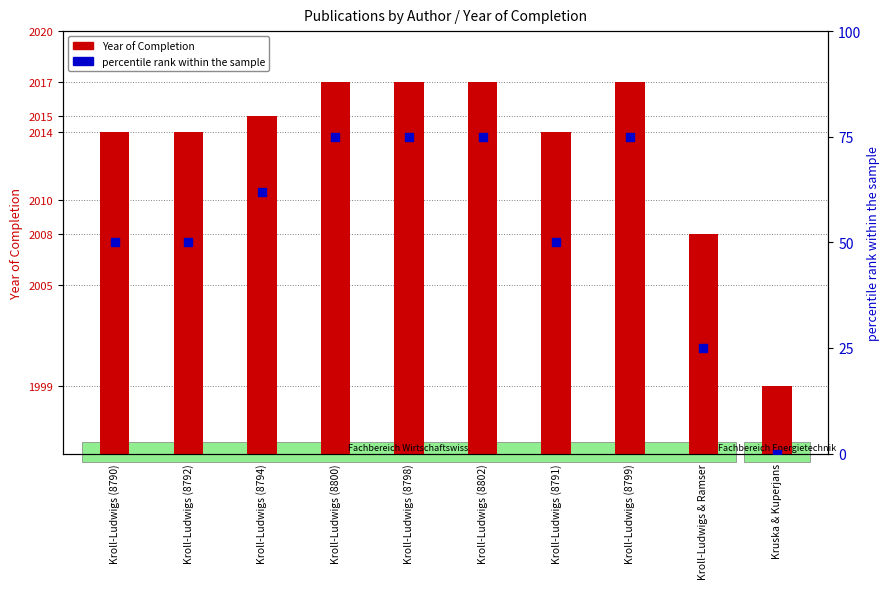

Between Kroll-Ludwigs (8790) and Kroll-Ludwigs (8800), which is larger?

Kroll-Ludwigs (8800)